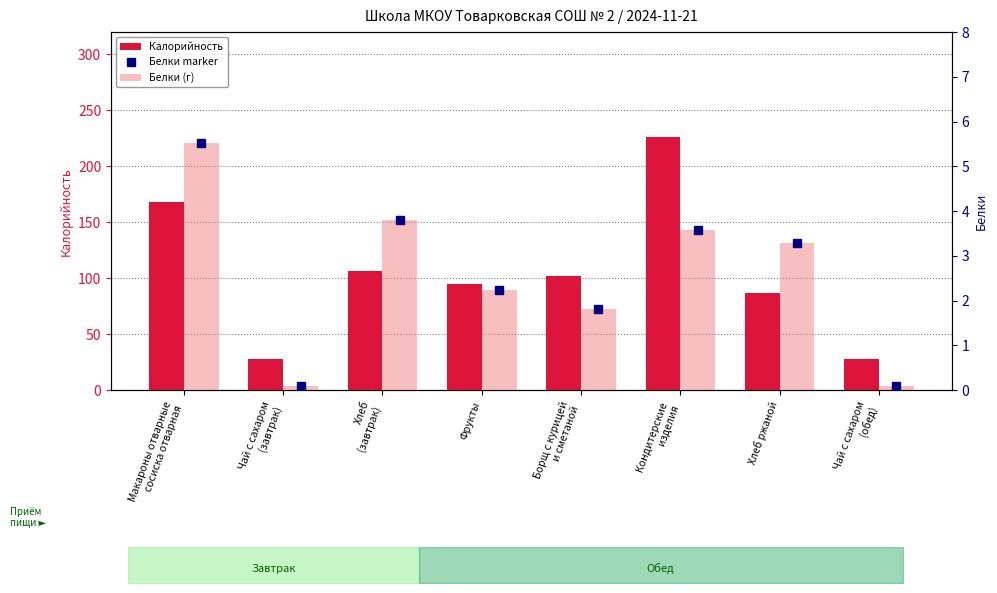

At which category does the chart reach its peak across all series?

Кондитерские
изделия